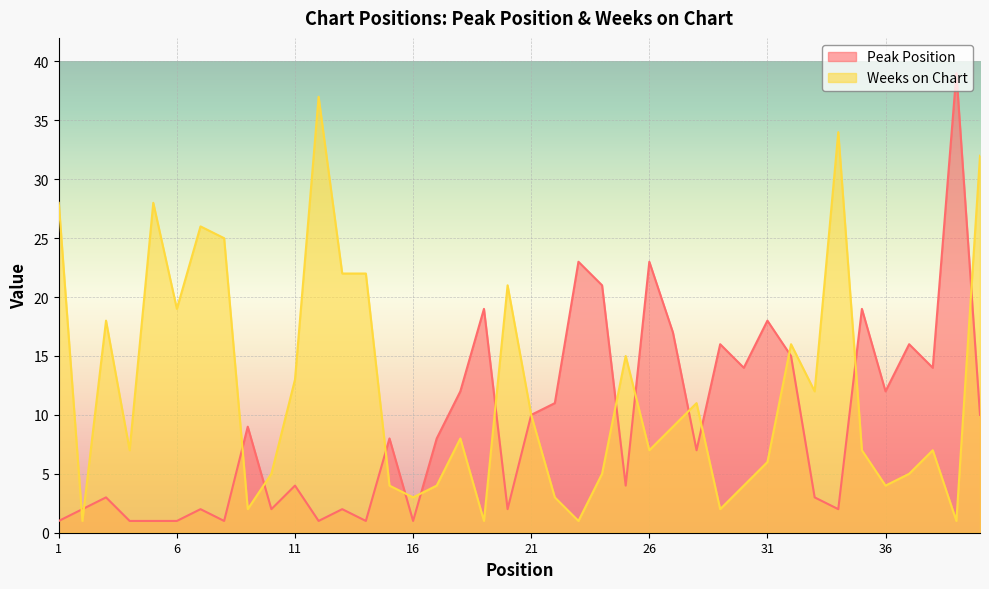

Rank the series at 31 from lowest to highest value.

Weeks on Chart, Peak Position